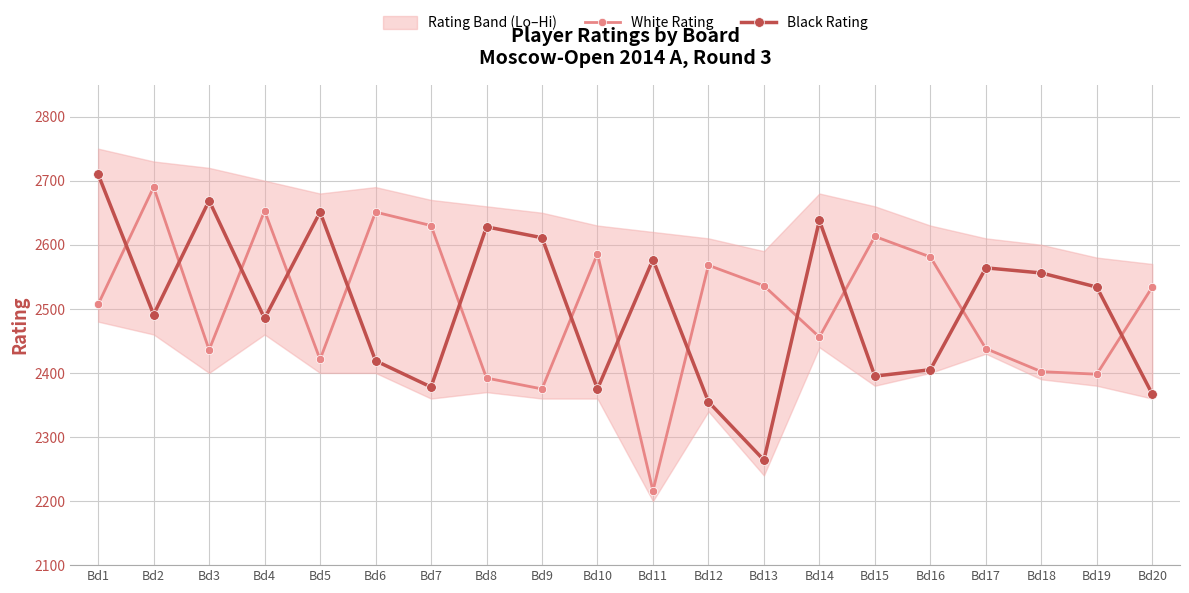

What is the total value across all series at Bd15?

5008